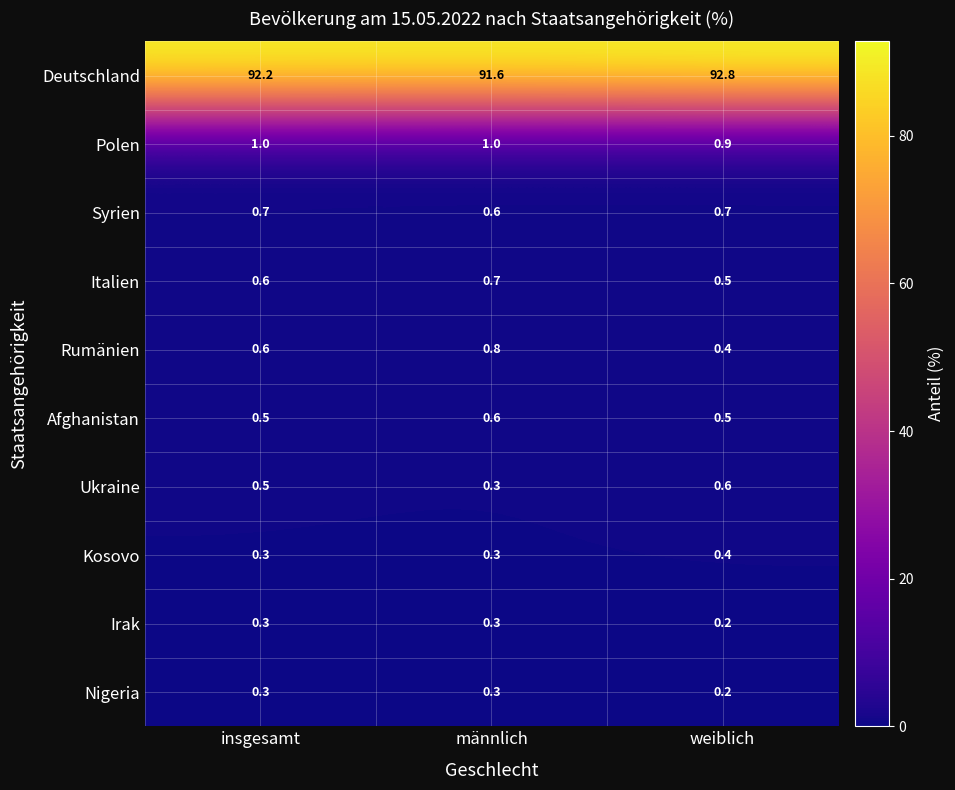

Between männlich and weiblich, which series saw the biggest shift?

Deutschland